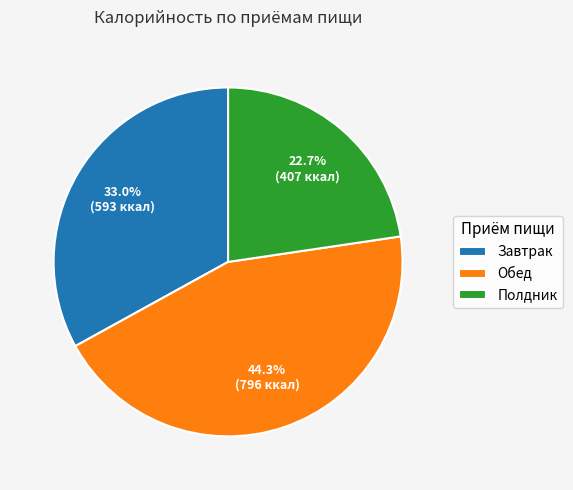

Is Полдник the majority of the pie?

No